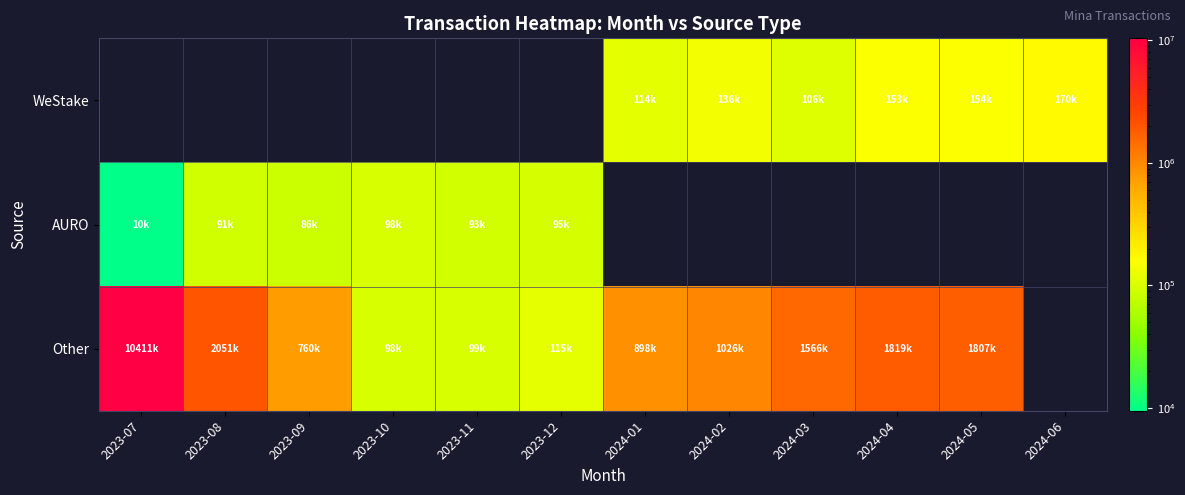

The Other series shows 2558190.5 at 2024-03. True or false?

False